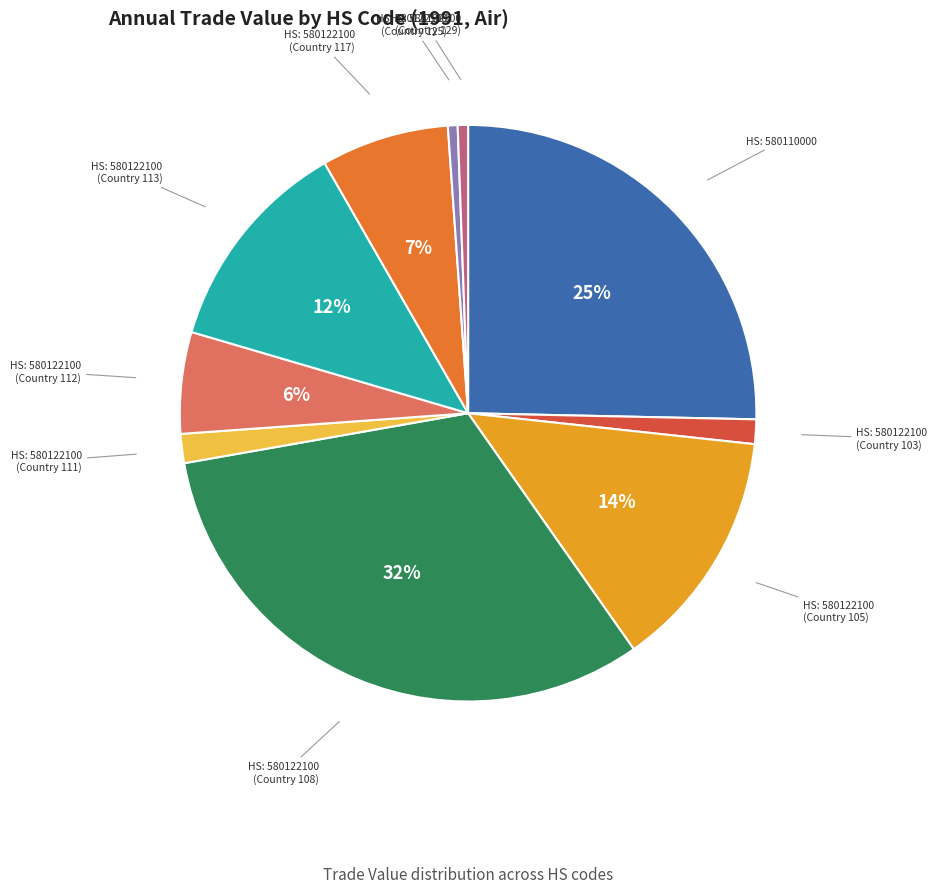

True or false: HS: 580122100 (Country 117) accounts for 7% of the total.

True